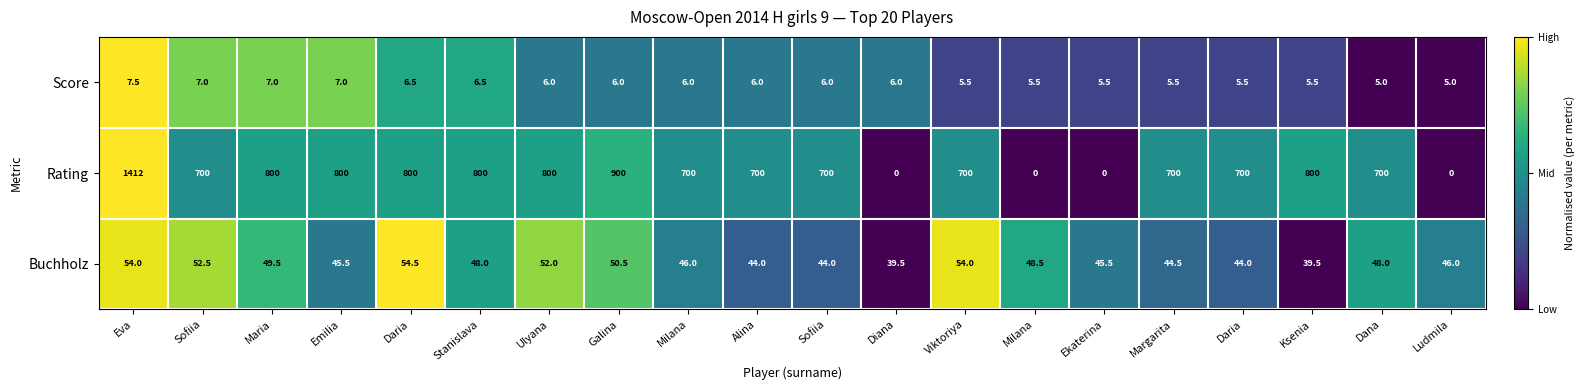

Between Sofiia and Daria, which is larger?

Sofiia